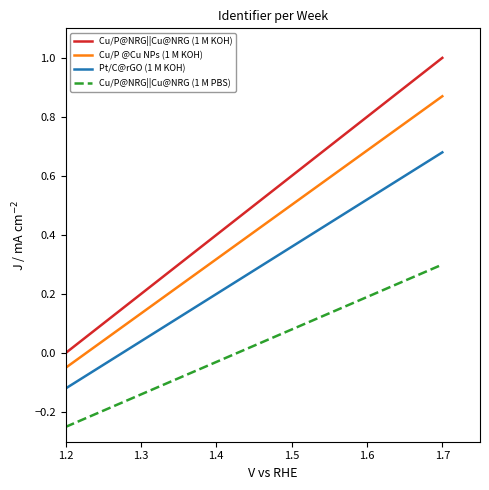

True or false: Cu/P@NRG||Cu@NRG (1 M KOH) and Cu/P @Cu NPs (1 M KOH) intersect in this chart.

False